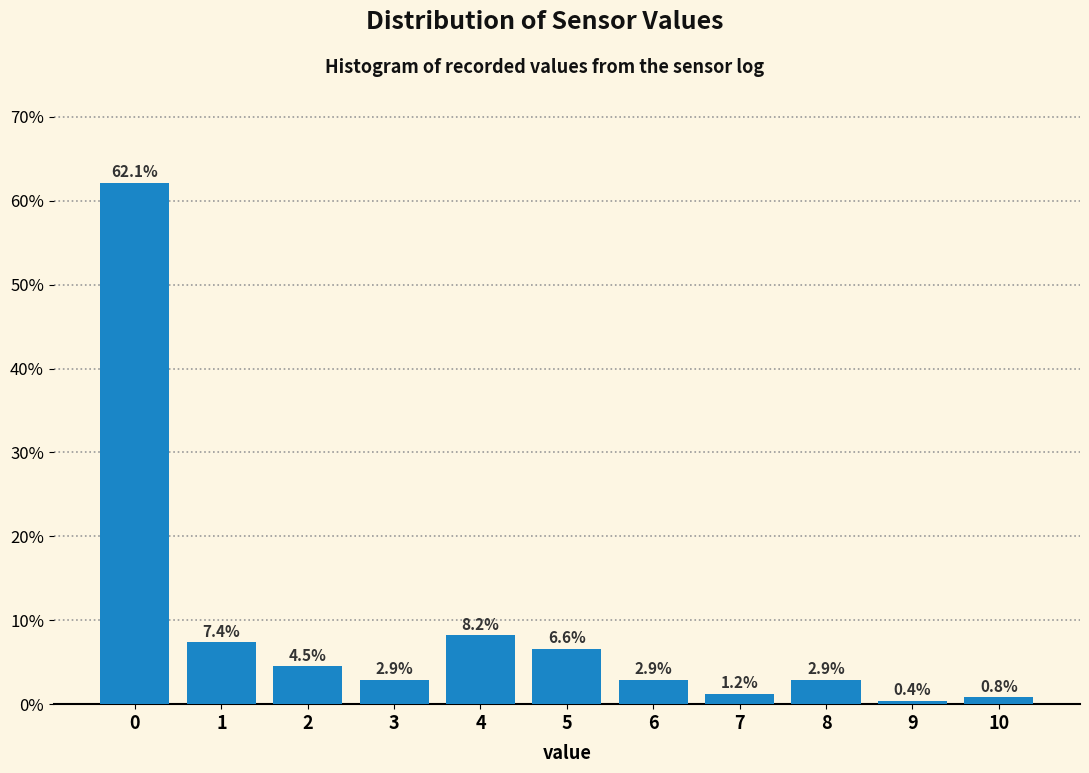

Reading left to right, extract all data points from this chart.

0=62.1	1=7.4	2=4.5	3=2.9	4=8.2	5=6.6	6=2.9	7=1.2	8=2.9	9=0.4	10=0.8